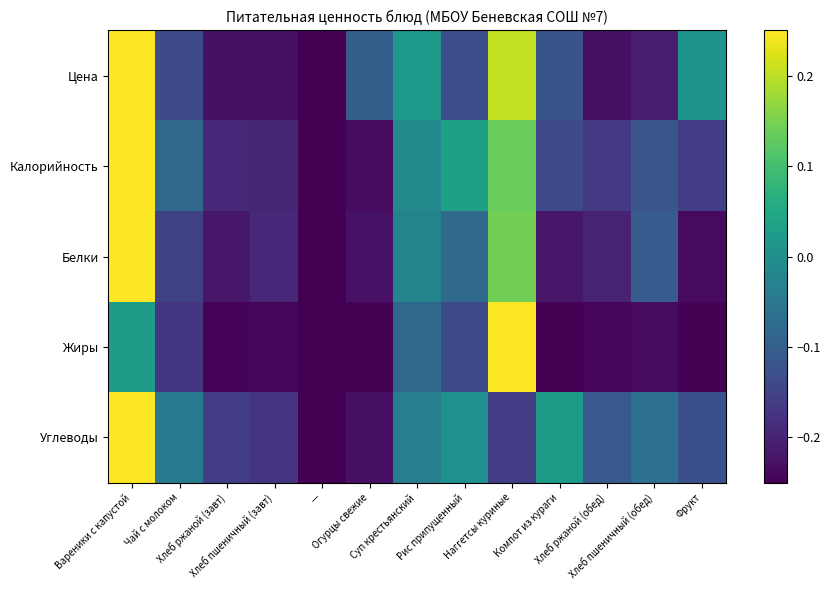

Which series changed the most between Хлеб ржаной (завт) and Фрукт?

Цена